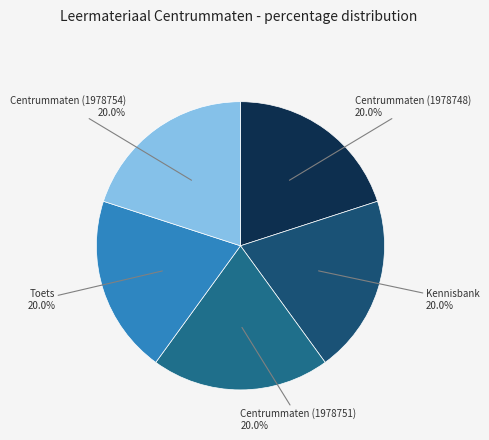

To the nearest percent, what is the combined percentage of Kennisbank and Centrummaten (1978748)?

40%